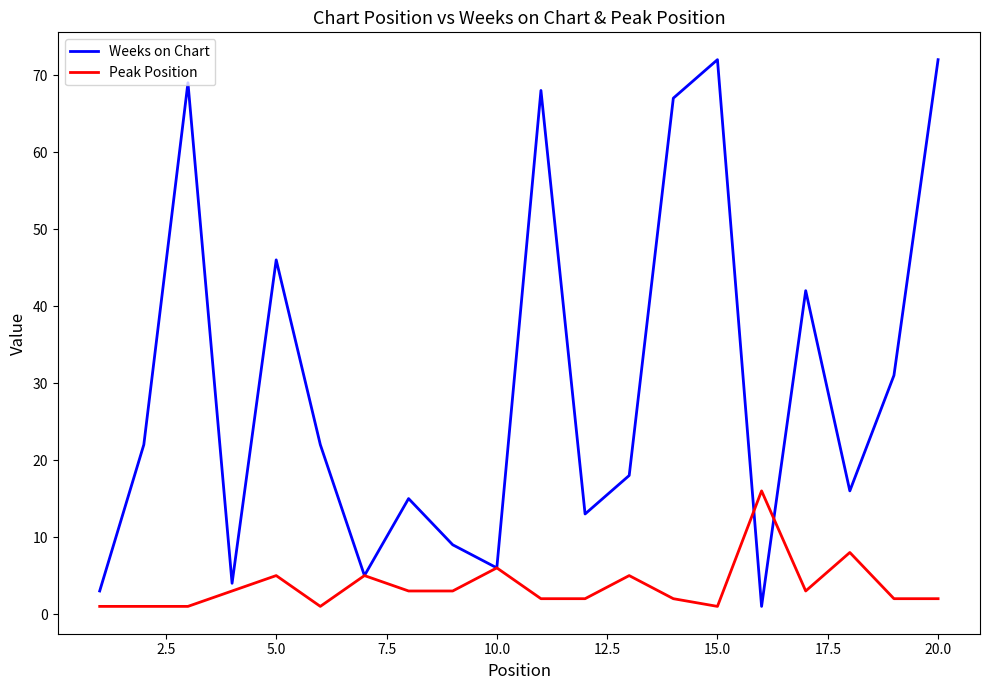

At how many categories does at least one series exceed 27?

8